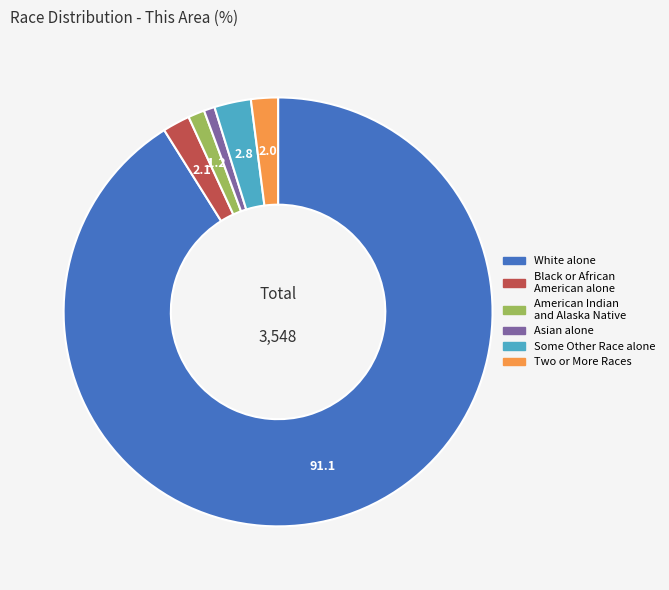

How many segments does this pie chart have?

6